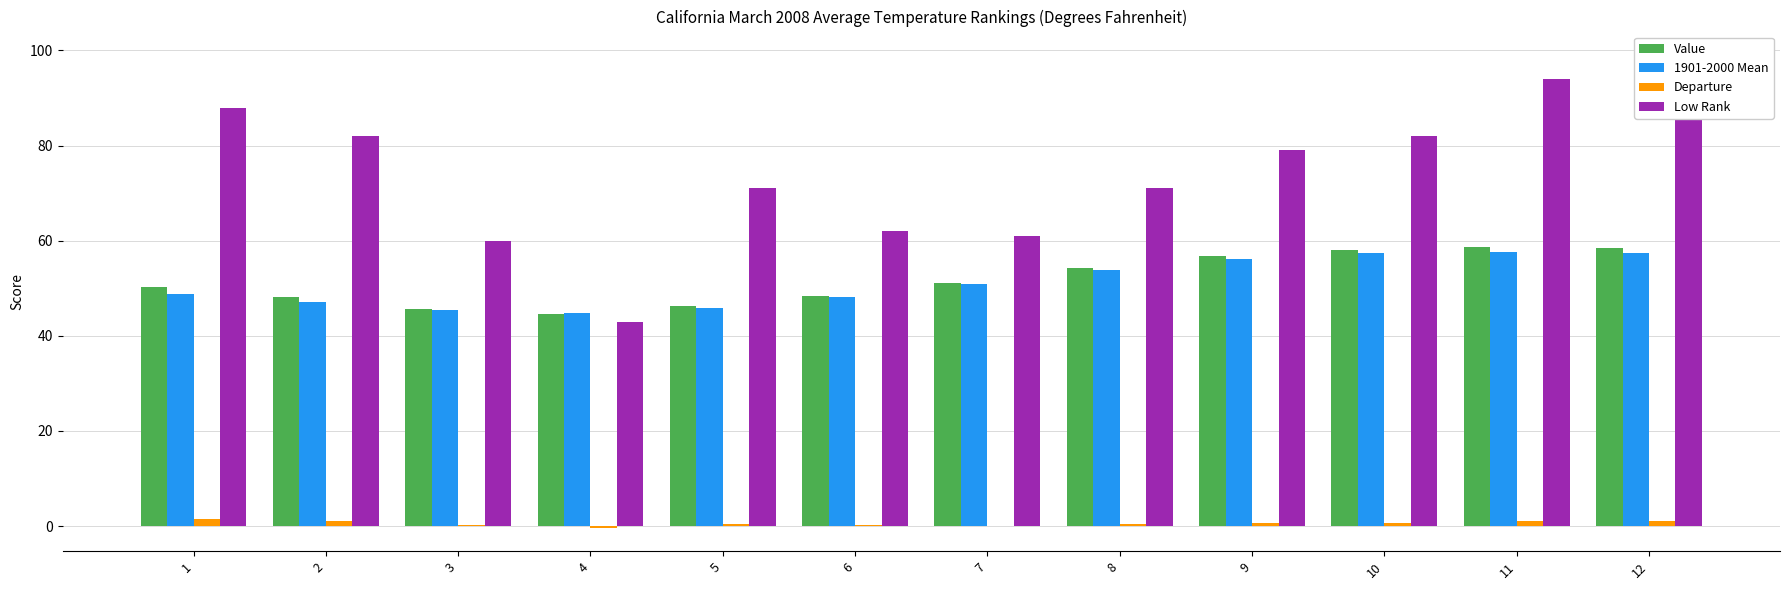

What is the minimum value for Value?

44.6